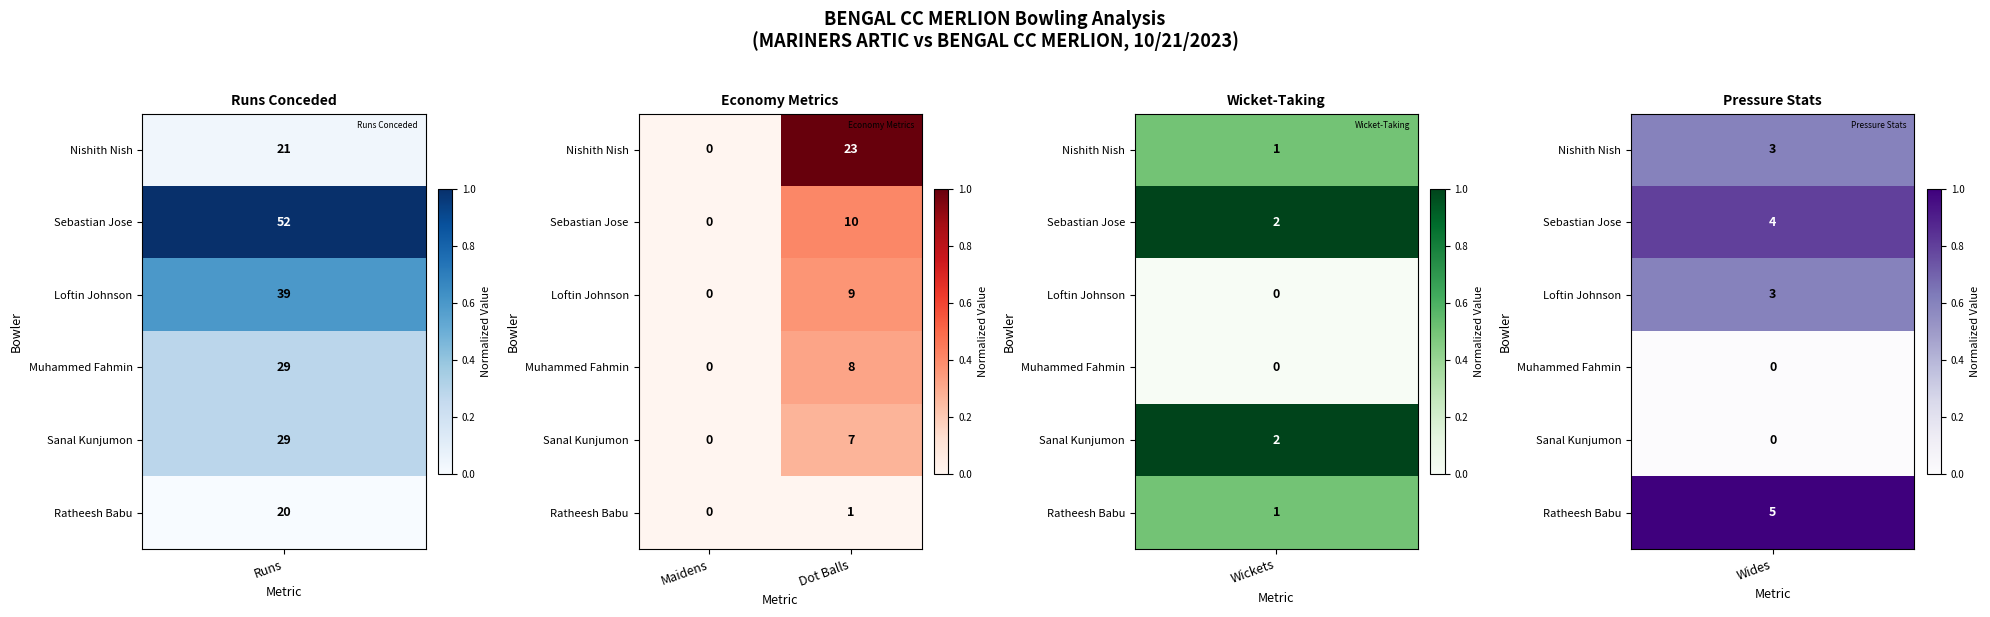

At which category does the chart reach its peak across all series?

Dot Balls